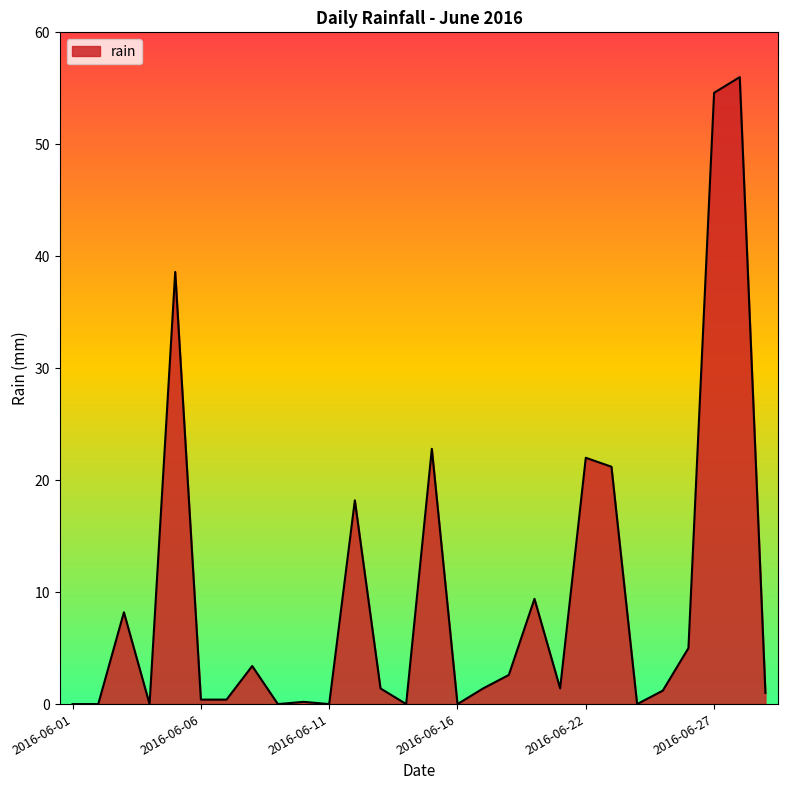

What is the maximum value shown in the chart?

56.0